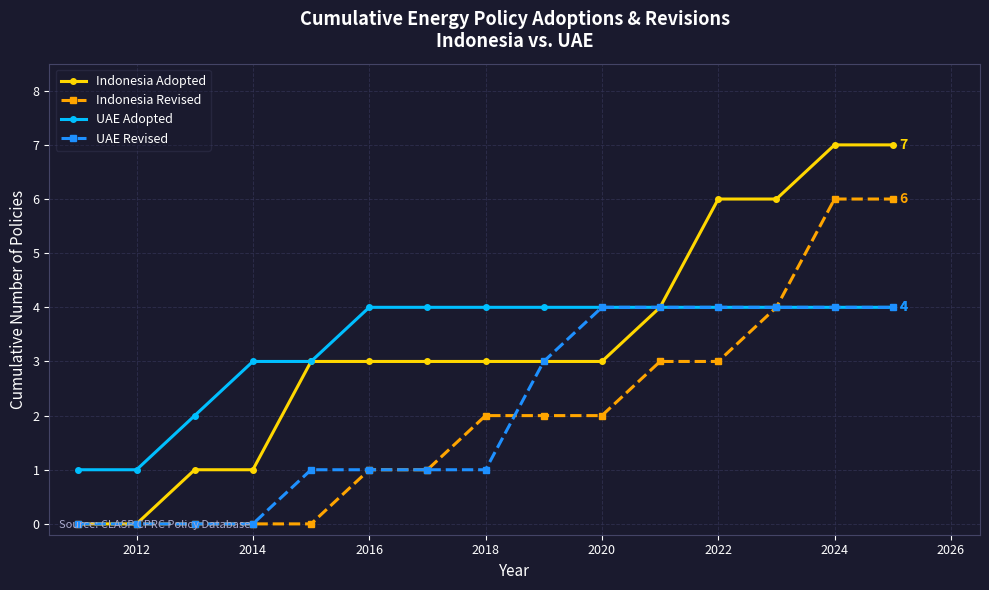

Which series has the widest spread of values?

Indonesia Adopted